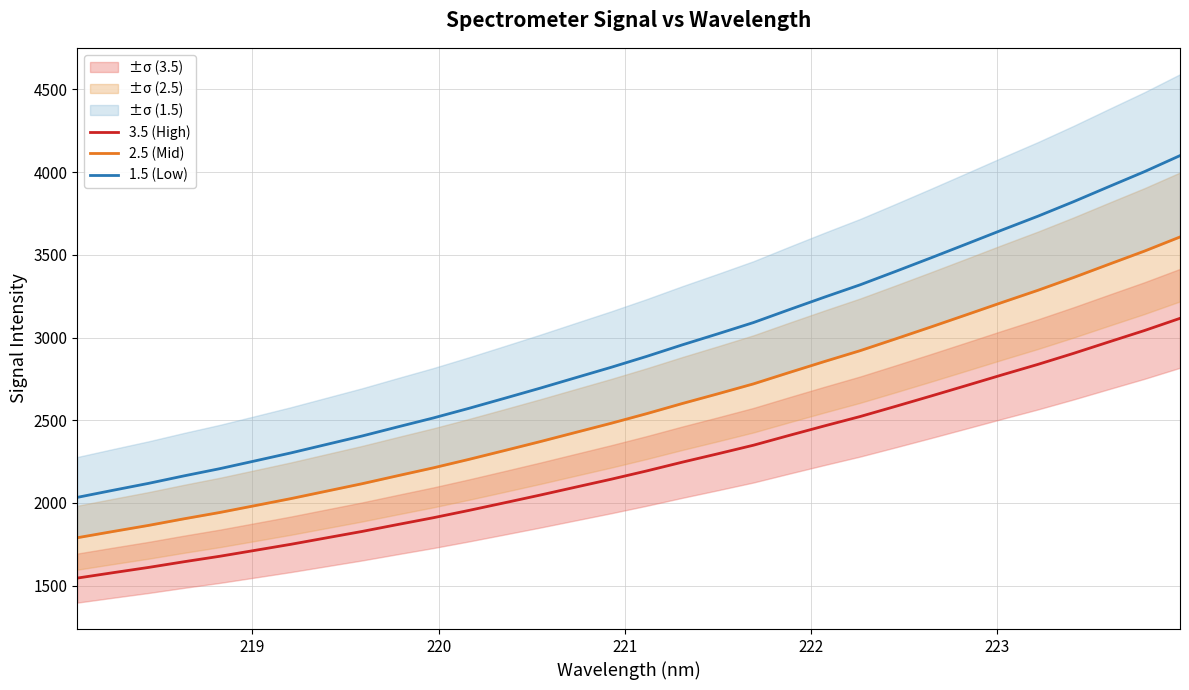

List the series in order of their overall mean, highest first.

1.5 (Low), 2.5 (Mid), 3.5 (High)